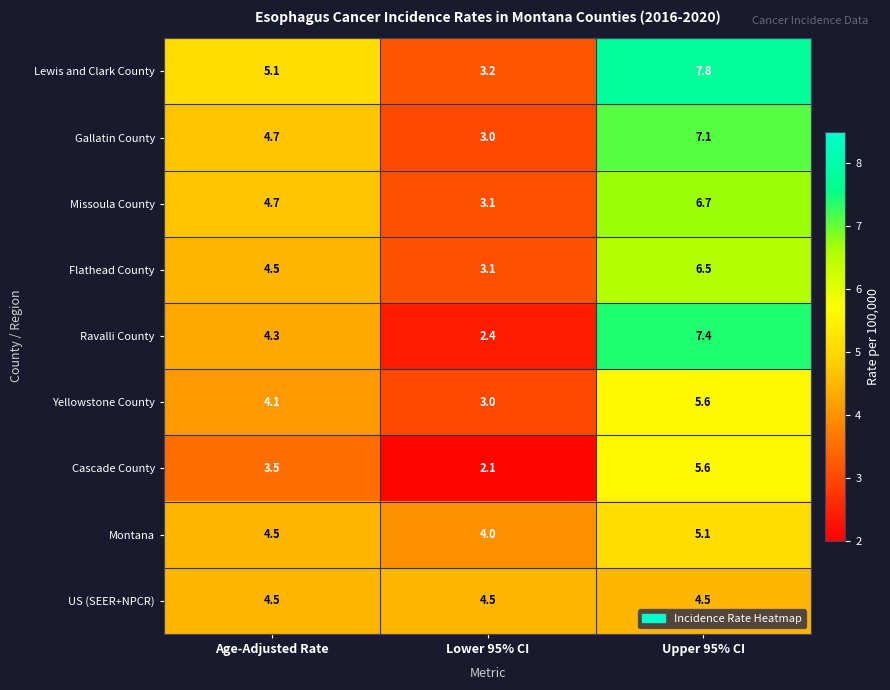

How many data points does each series have?

3